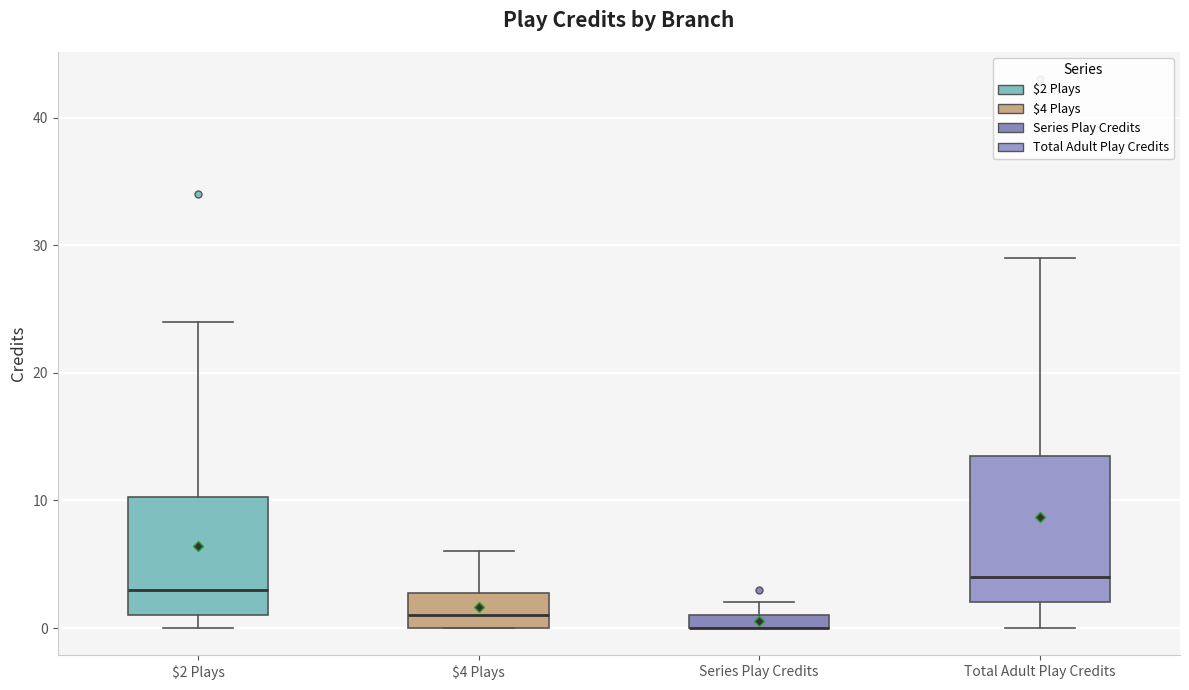

Where is the upper edge of the box for $2 Plays on the y-axis? The values are not printed on the chart, so give them approximately, as read against the axis.

10